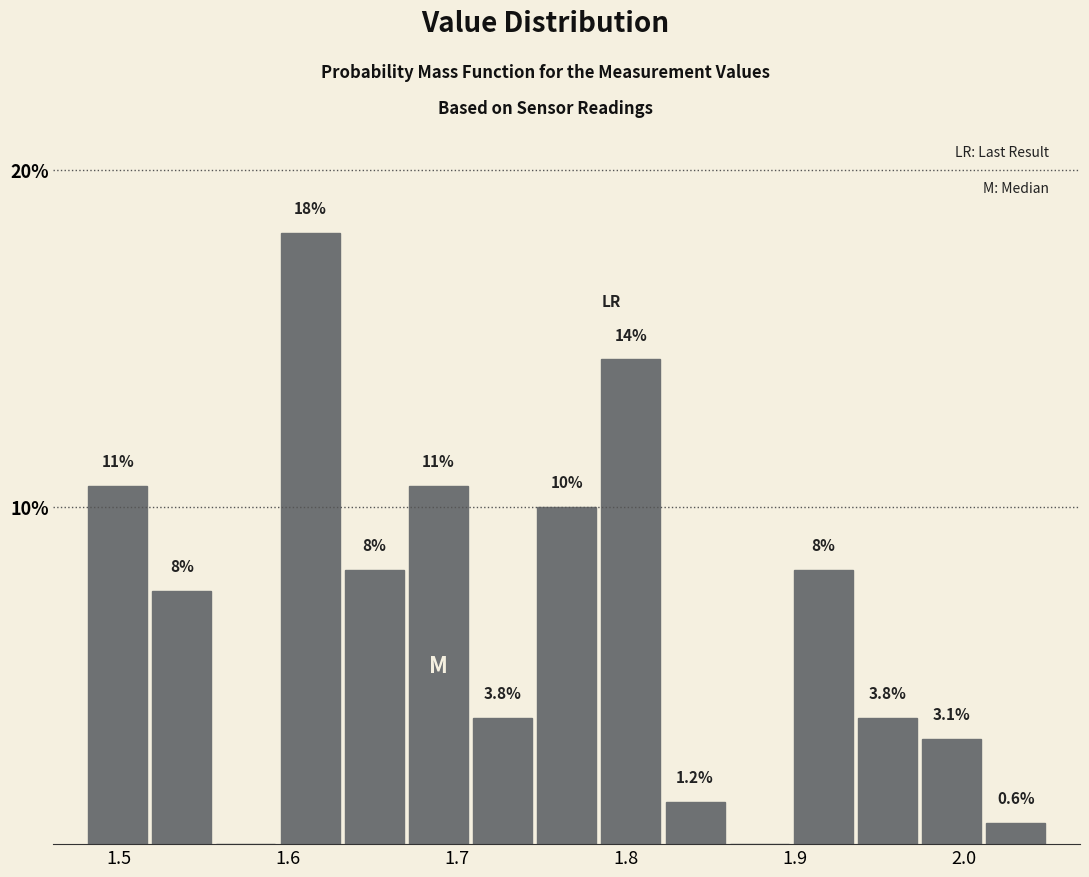

Around what value on the x-axis is the tallest bar? Give the approximate position of its centre, as read against the axis.

1.61